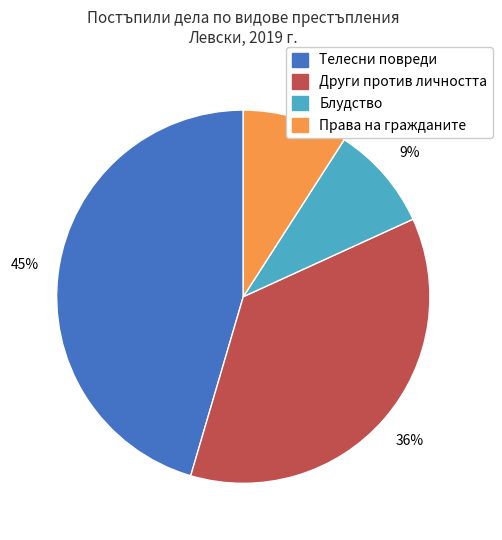

Do Други против личността and Блудство together represent more than half of the pie?

No